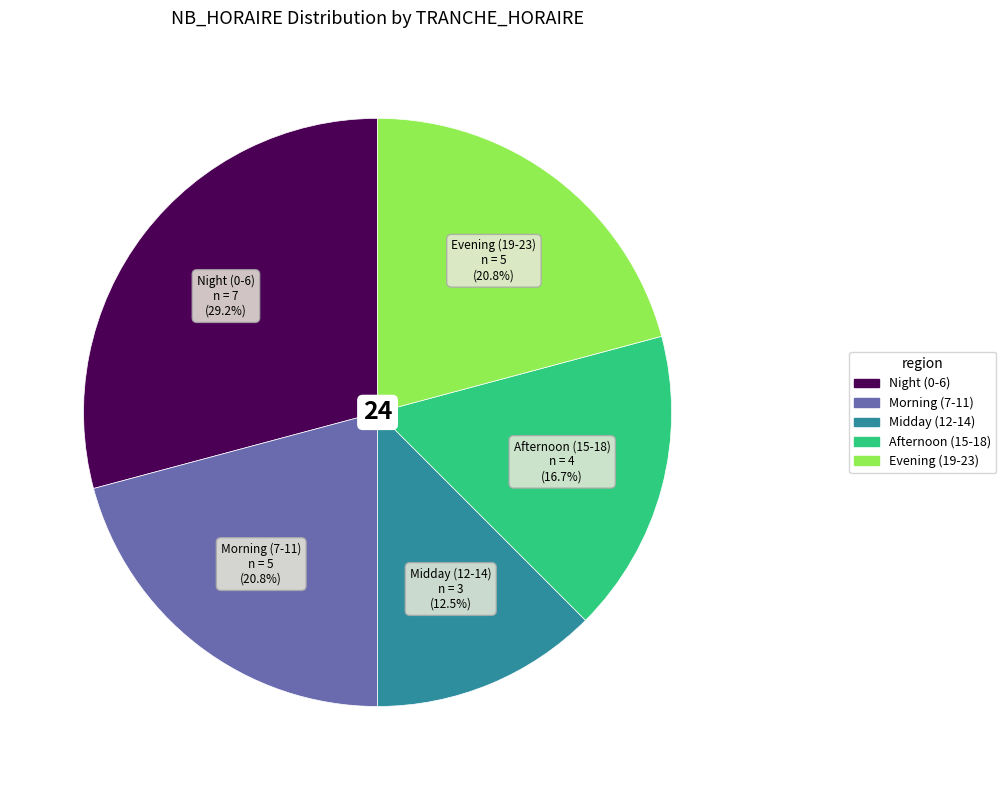

Is there any slice that represents more than half of the pie?

No